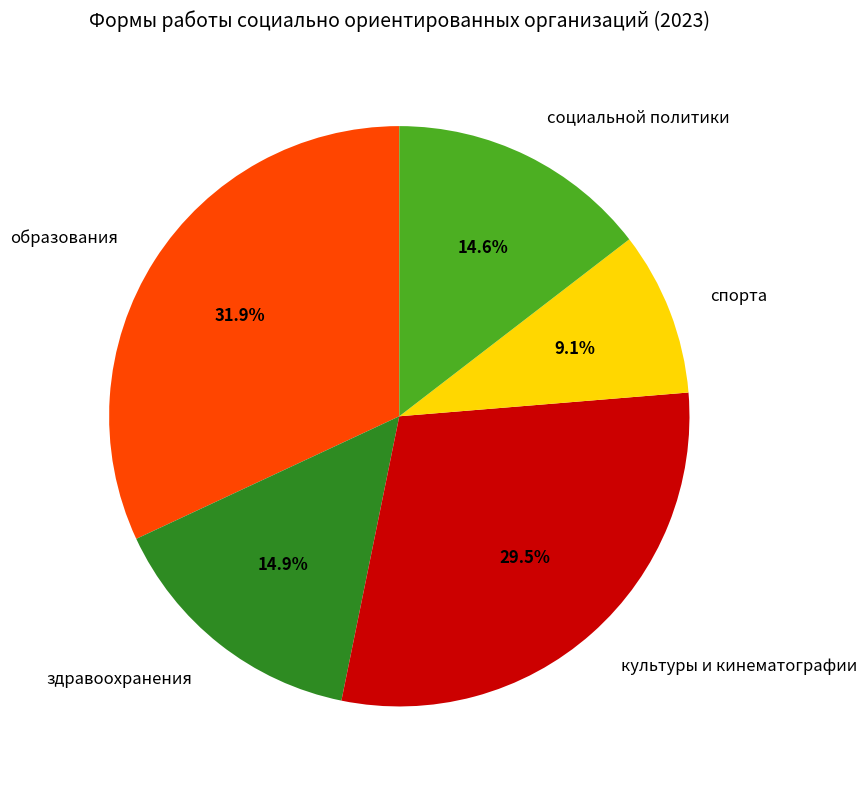

To the nearest percent, what is the difference between the largest and smallest slice percentages?

23%